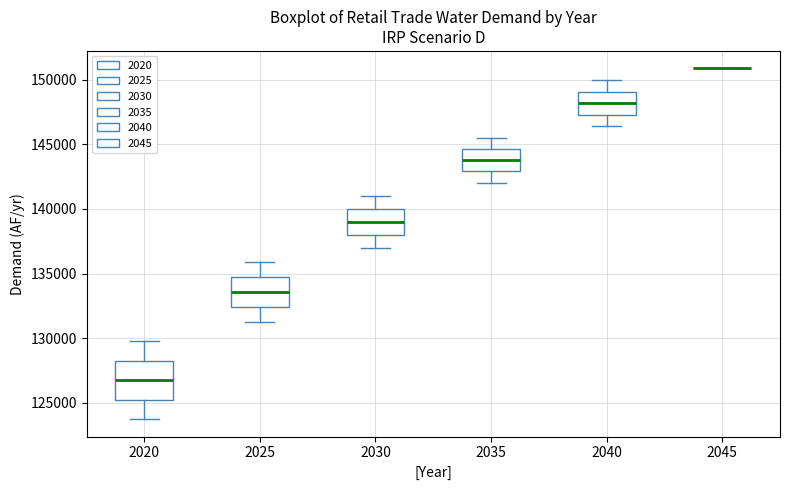

Reading left to right, read every box against the y-axis: the position of its median line, the range the box covers, and the ends of its whiskers. The values are not printed on the chart, so give them approximately, as read against the axis.

2020: median 127000, box 125500 to 128500, whiskers 124000 to 130000
2025: median 133500, box 132500 to 134500, whiskers 131500 to 136000
2030: median 139000, box 138000 to 140000, whiskers 137000 to 141000
2035: median 144000, box 143000 to 144500, whiskers 142000 to 145500
2040: median 148000, box 147500 to 149000, whiskers 146500 to 150000
2045: box collapsed to a line at 151000, whiskers 151000 to 151000